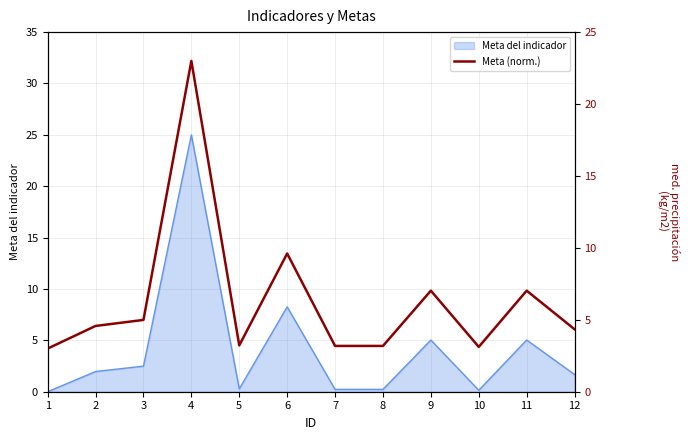

Is it true that the value at 6 is 9.6?

True